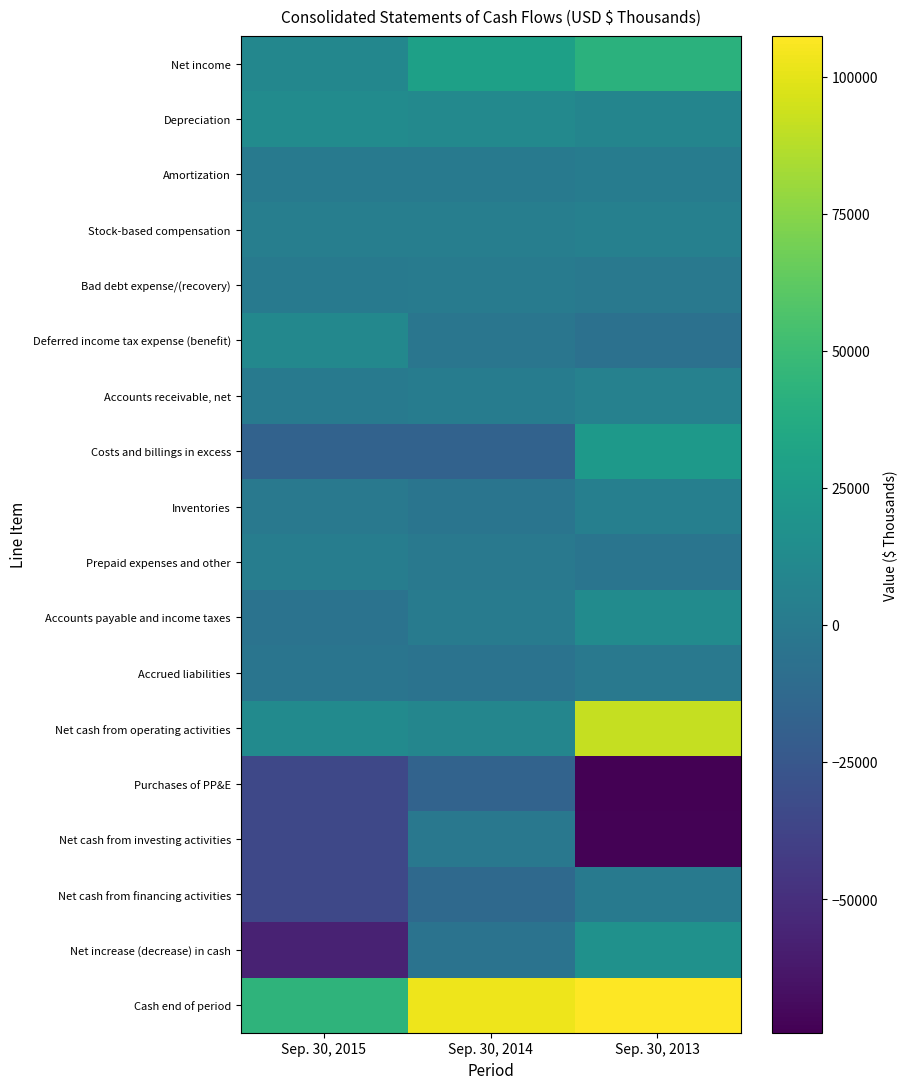

How many distinct data groups are displayed?

18